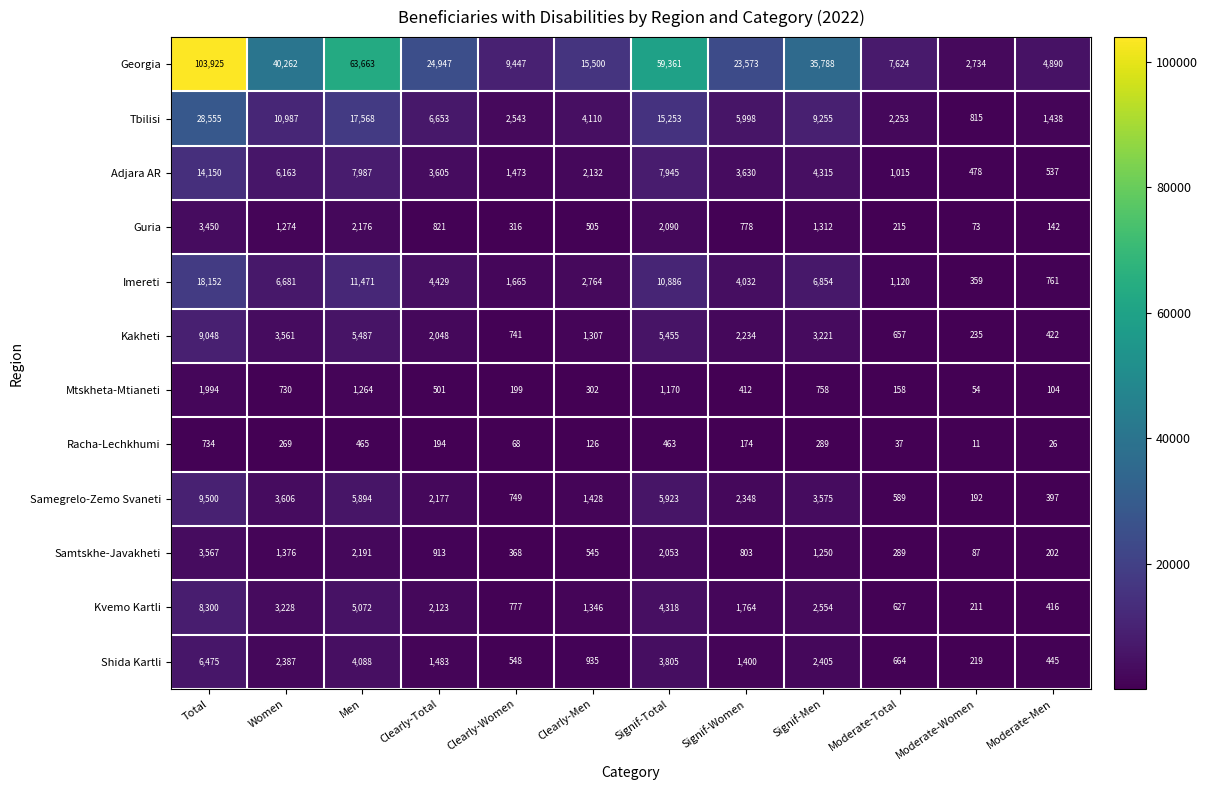

Rank the categories by Kvemo Kartli value from highest to lowest.

Total, Men, Signif-Total, Women, Signif-Men, Clearly-Total, Signif-Women, Clearly-Men, Clearly-Women, Moderate-Total, Moderate-Men, Moderate-Women